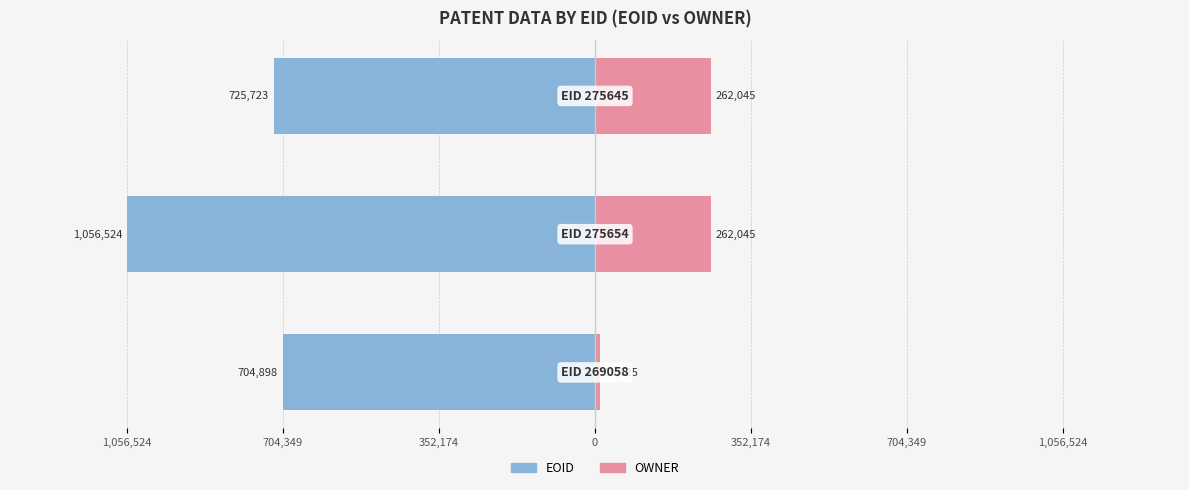

What position from the left is 352,174?

3